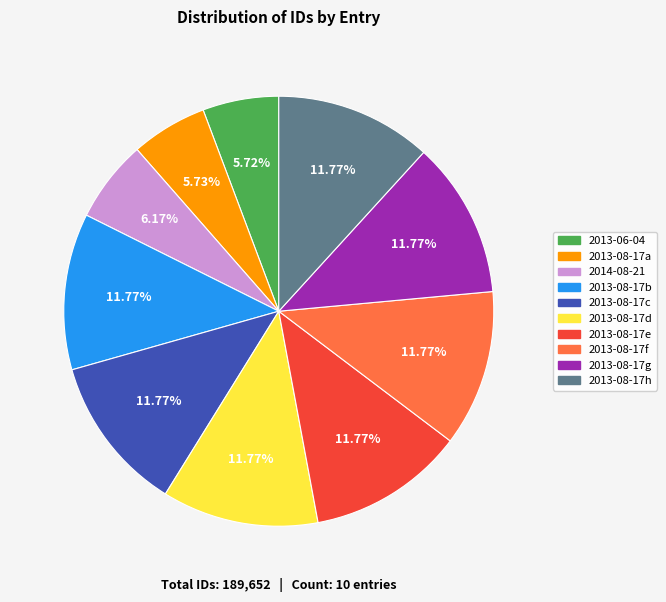

How many slices are in this pie chart?

10